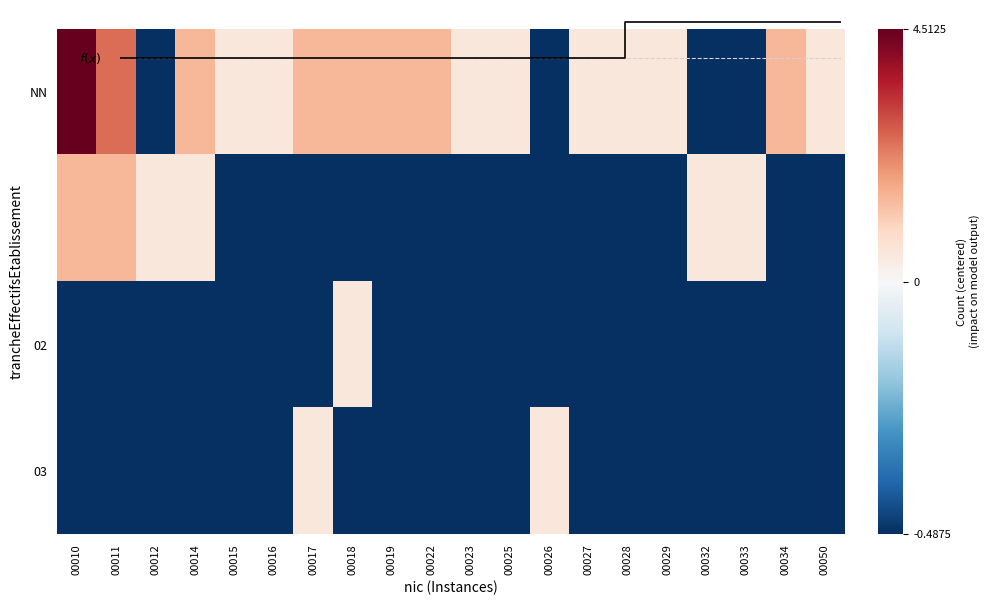

At how many categories does at least one series exceed 1?

8